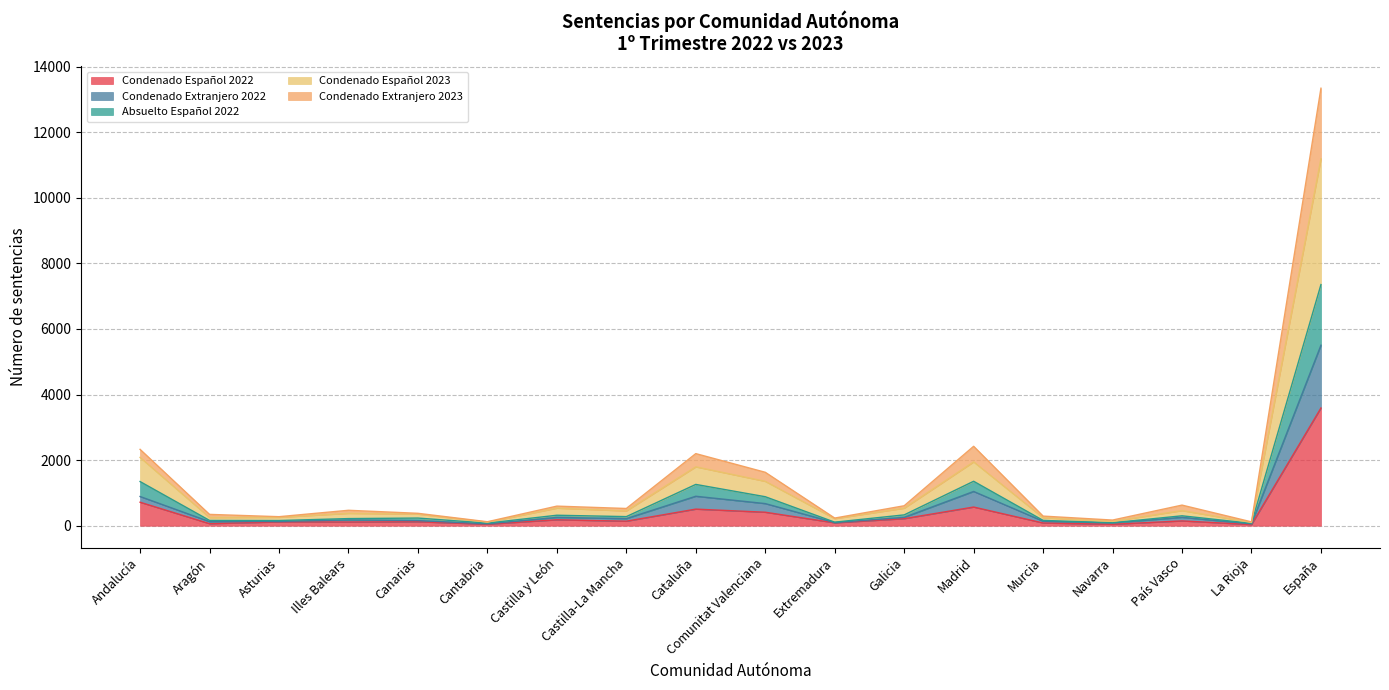

At which category is the sum across all series the highest?

España